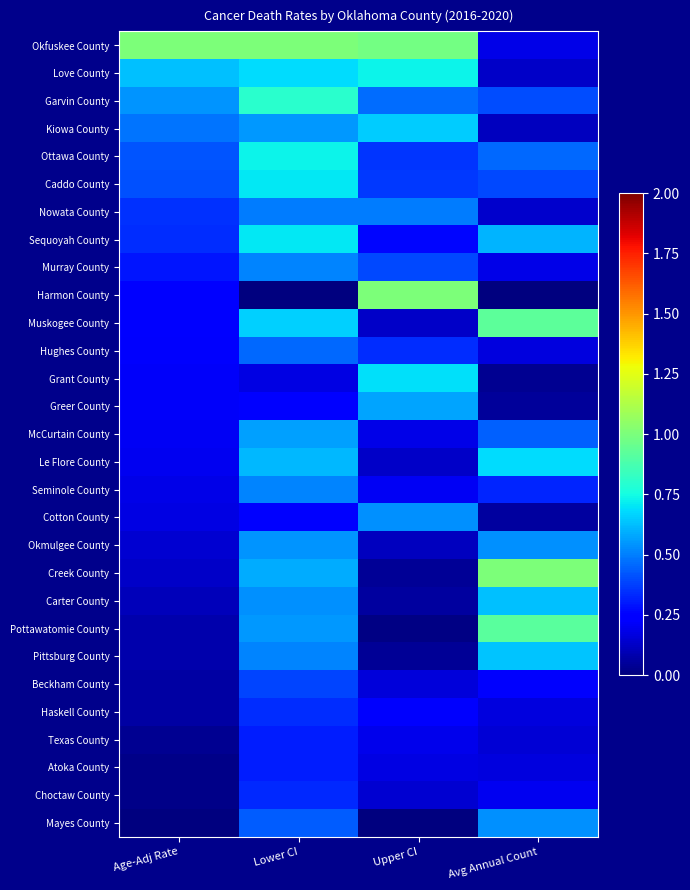

At Age-Adj Rate, list the series in order from smallest to largest.

Mayes County, Choctaw County, Atoka County, Texas County, Haskell County, Beckham County, Pittsburg County, Pottawatomie County, Carter County, Creek County, Okmulgee County, Cotton County, Seminole County, Le Flore County, McCurtain County, Greer County, Grant County, Hughes County, Muskogee County, Harmon County, Murray County, Sequoyah County, Nowata County, Caddo County, Ottawa County, Kiowa County, Garvin County, Love County, Okfuskee County